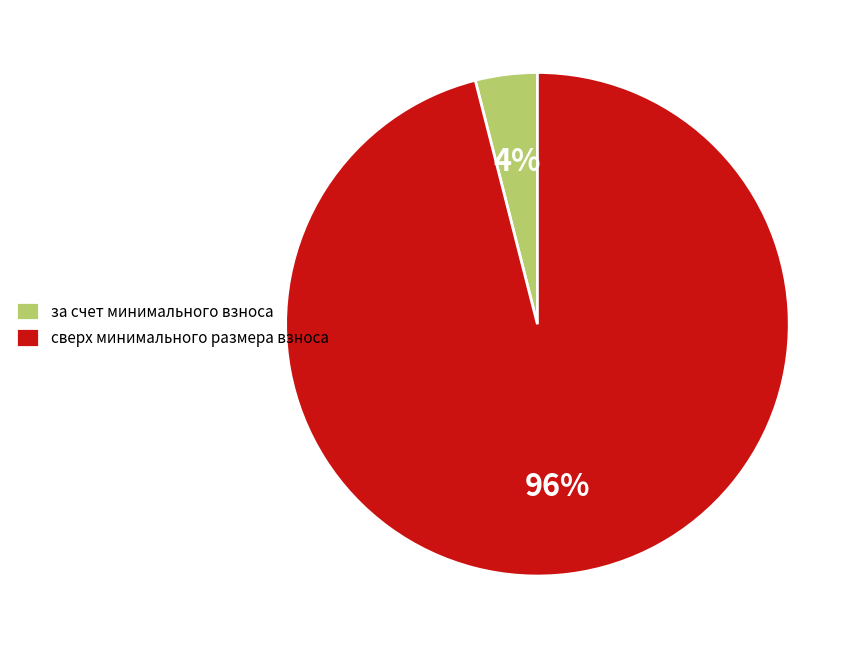

Rank the categories by value from highest to lowest.

сверх минимального размера взноса, за счет минимального взноса